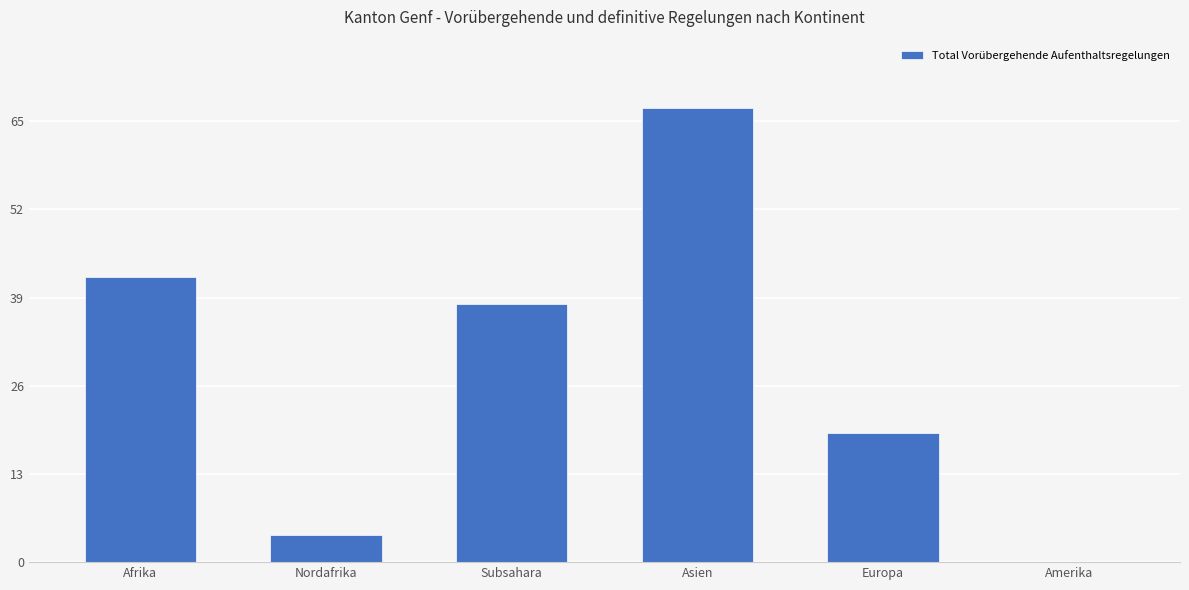

At which label is the value closest to 33?

Subsahara